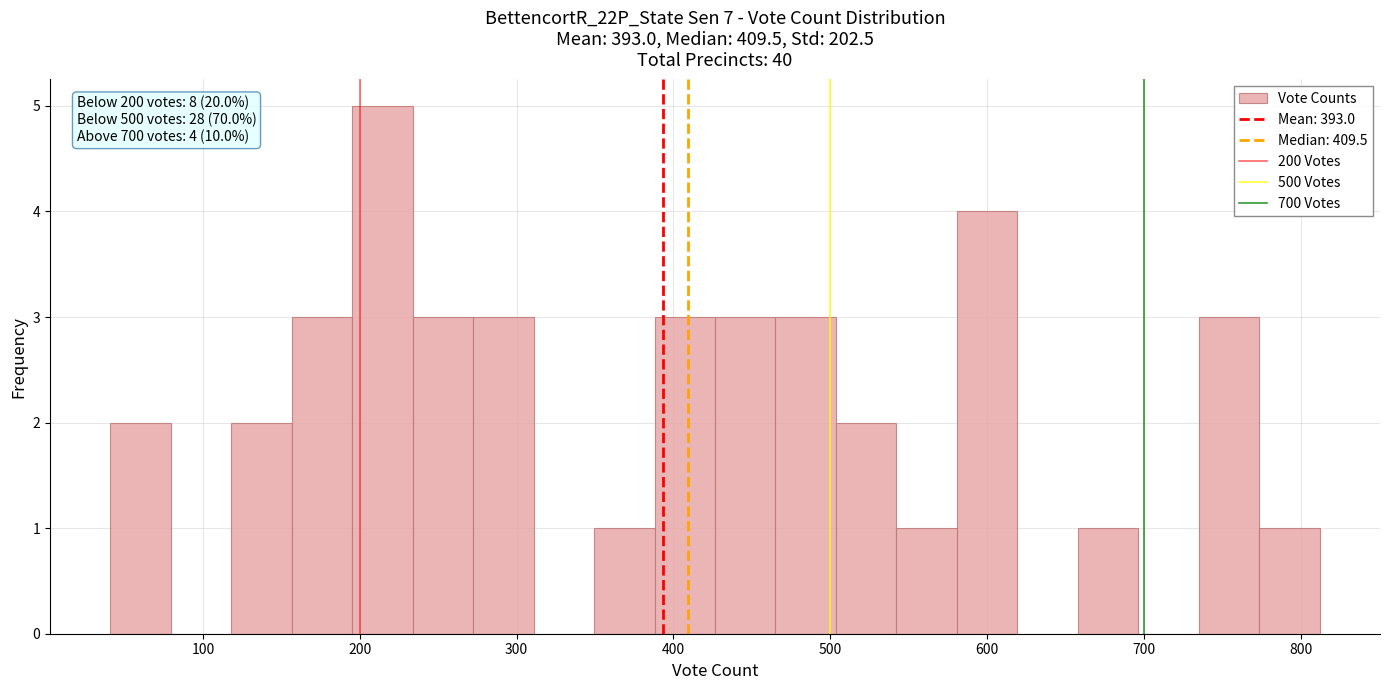

Read against the x-axis, roughly where is the centre of the tallest bar?

210